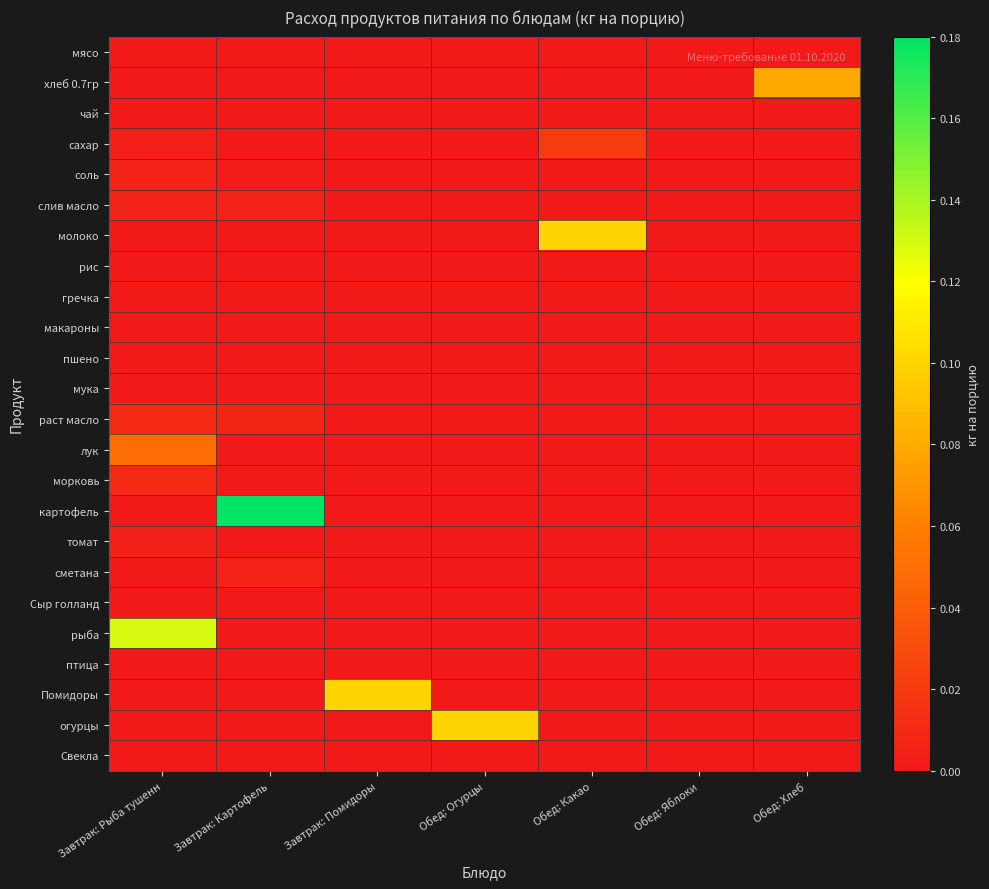

Which series has the largest range (max minus min)?

картофель